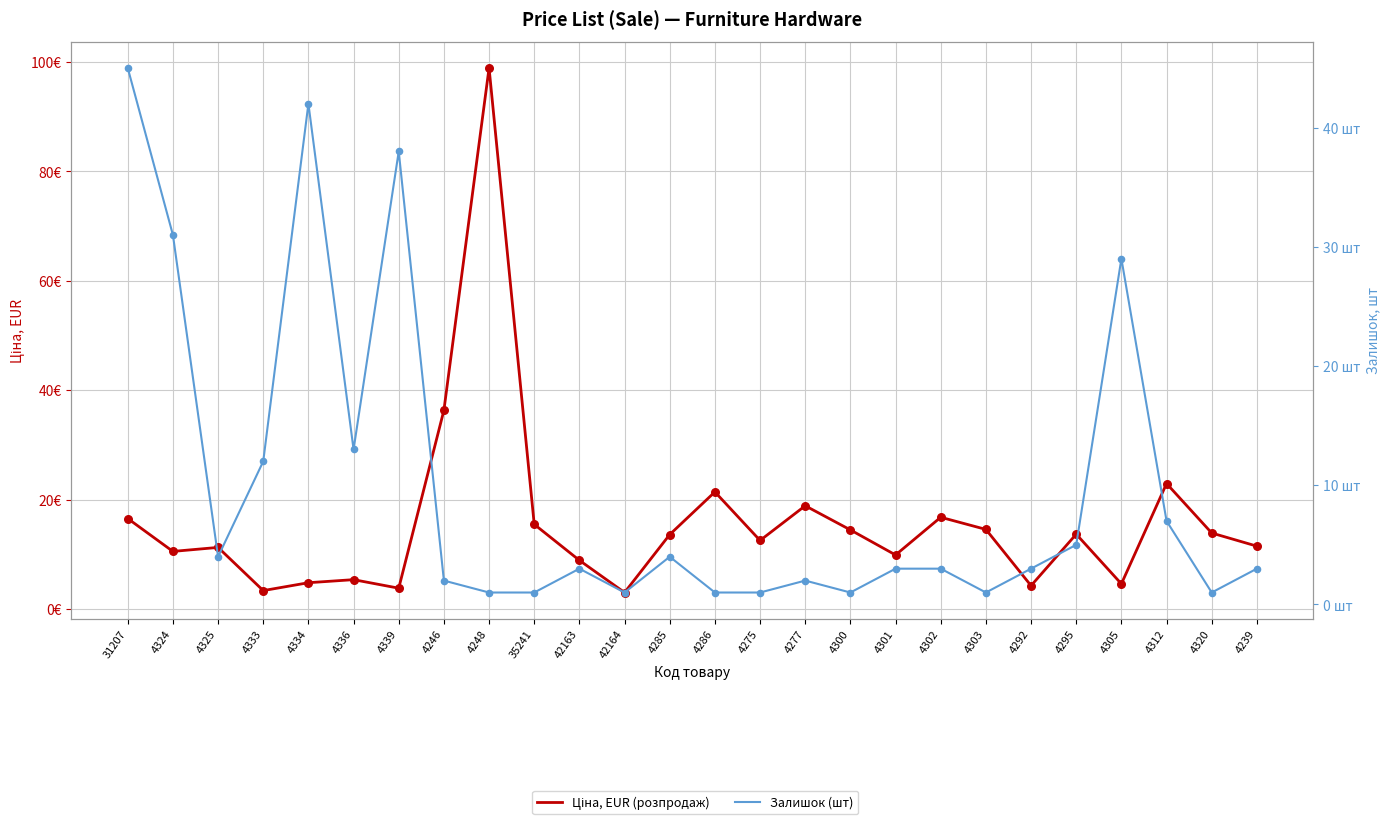

Which series reaches the maximum Y coordinate?

Ціна, EUR (розпродаж)